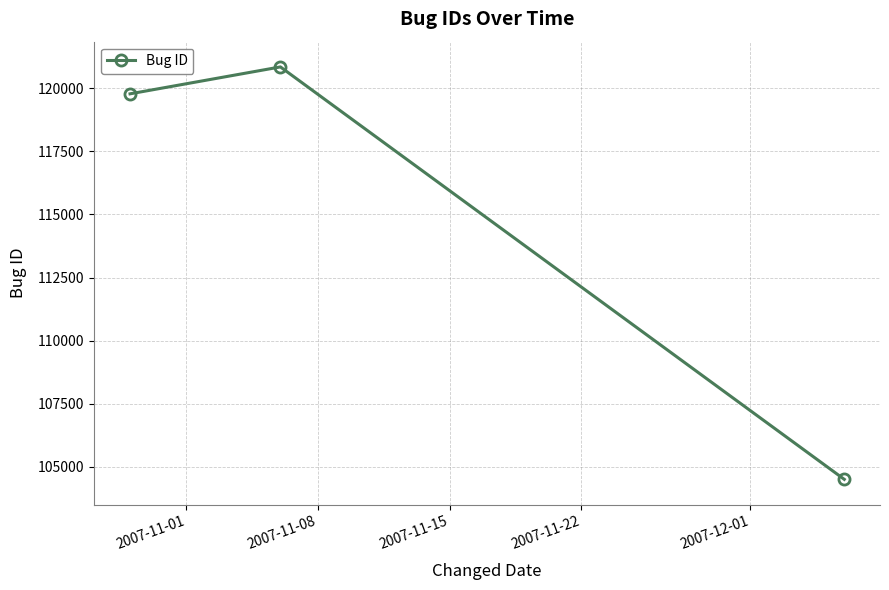

What is the value of the 3rd point from the left?

104508